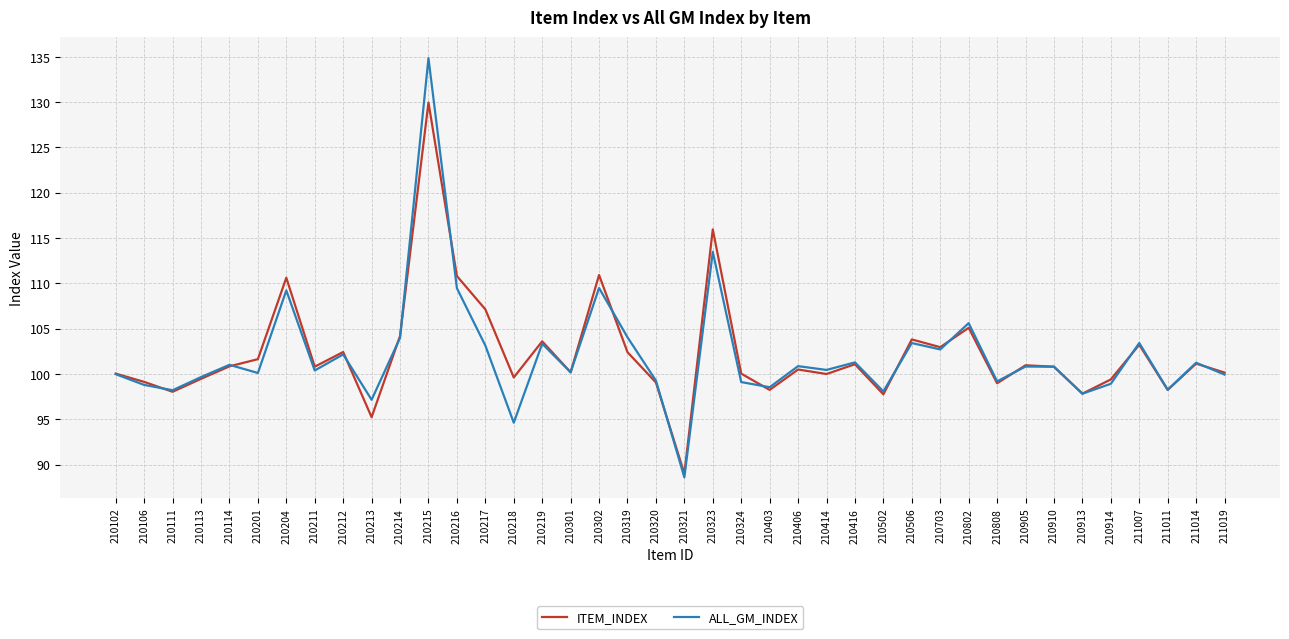

Which series has the largest range (max minus min)?

ALL_GM_INDEX